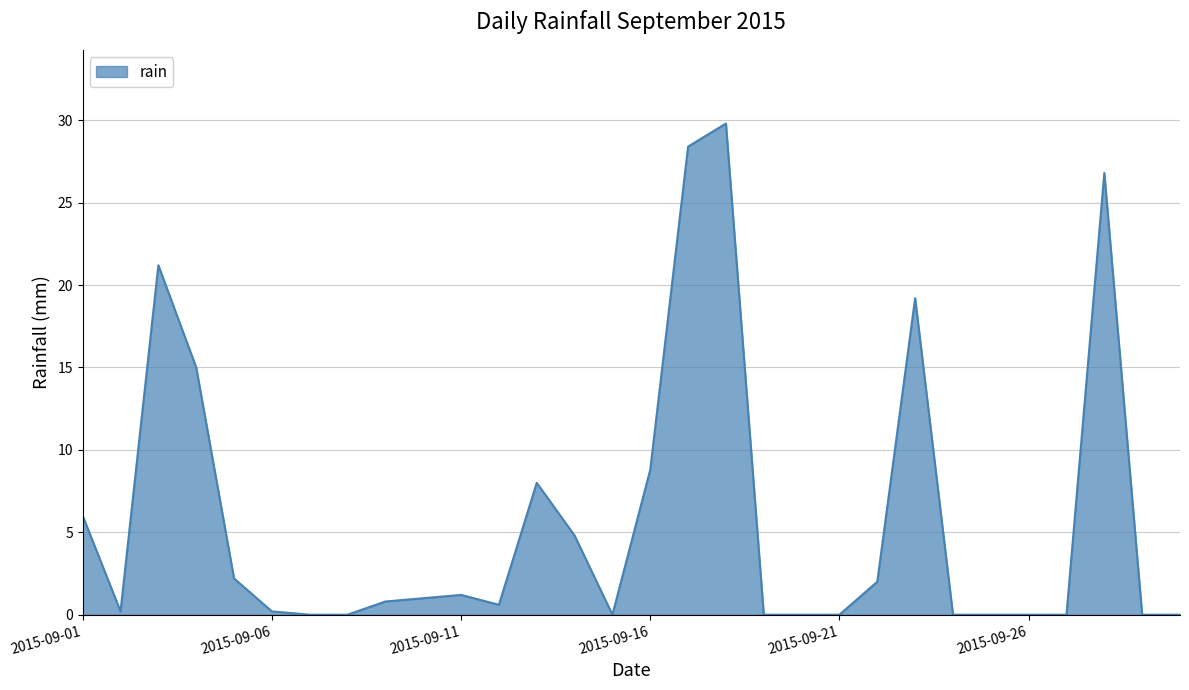

What is the maximum value shown in the chart?

29.8